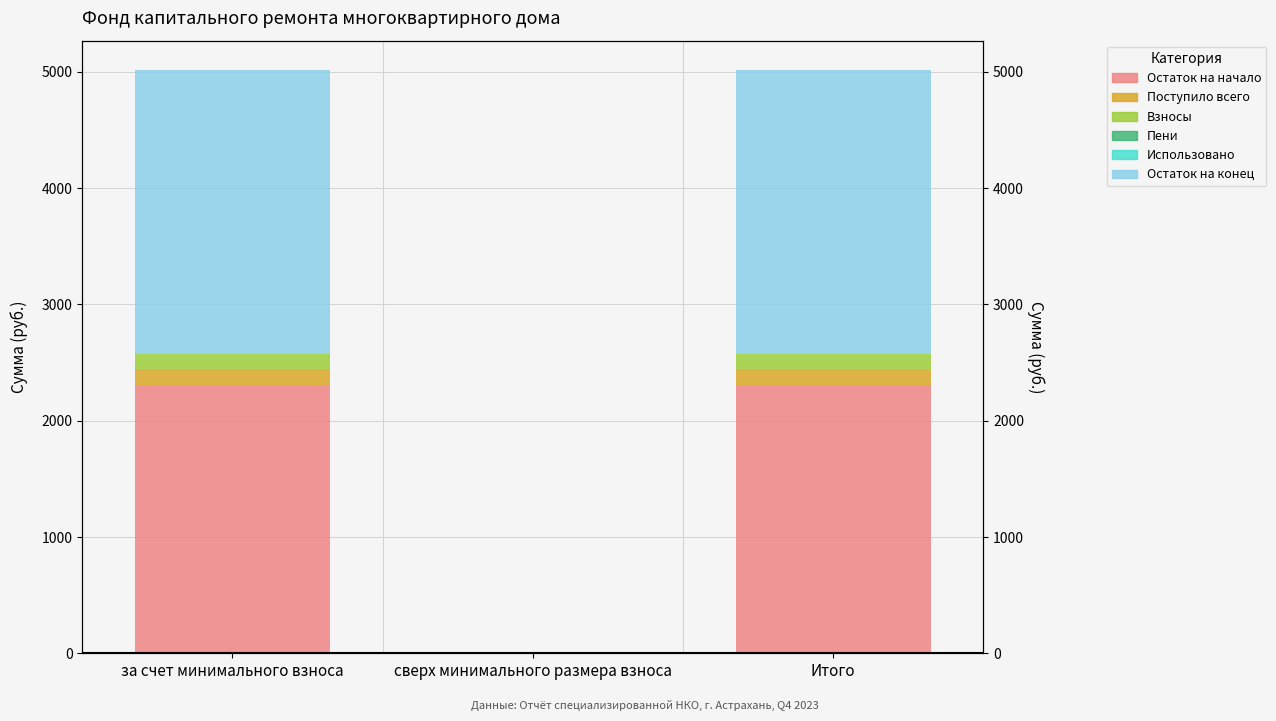

At which label does Остаток на начало first exceed 2304?

за счет минимального взноса